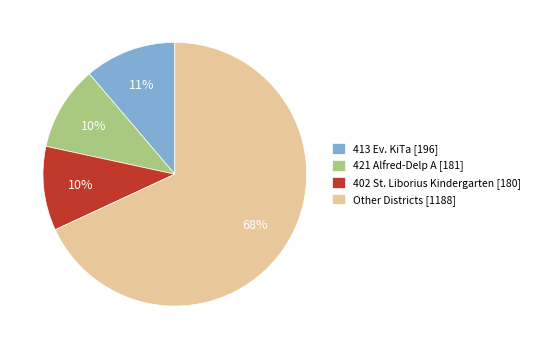

Count the number of slices in the pie.

4